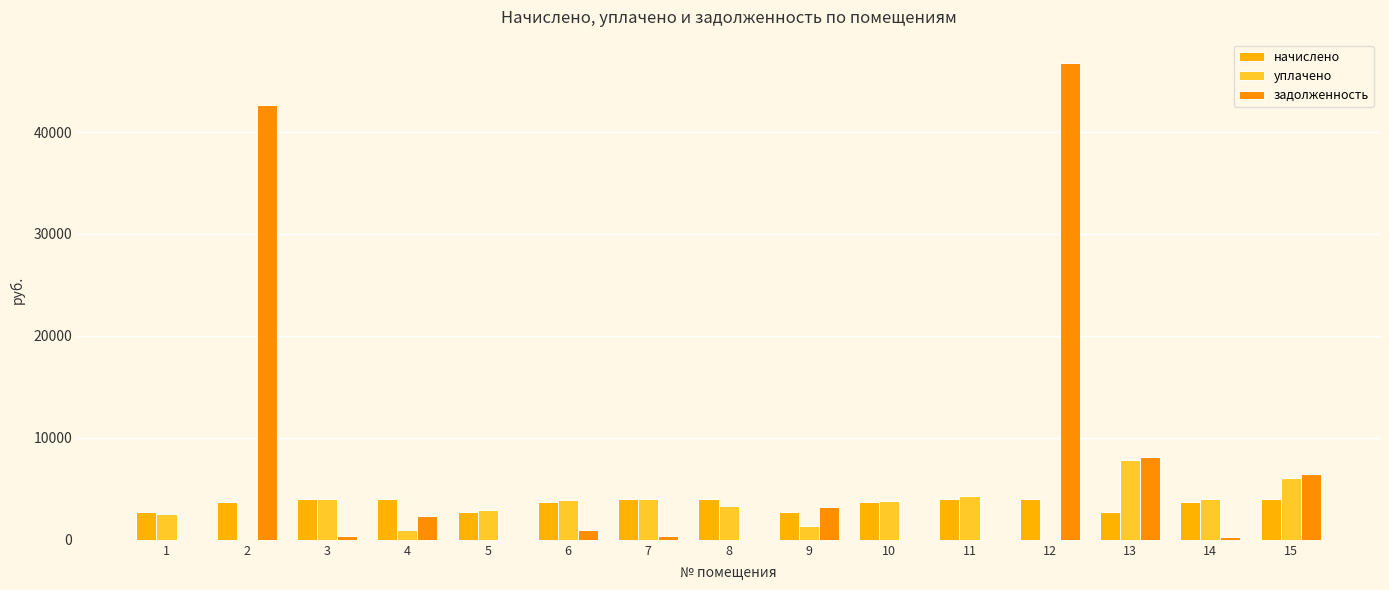

True or false: начислено has a value of 5581.6 at 7.

False